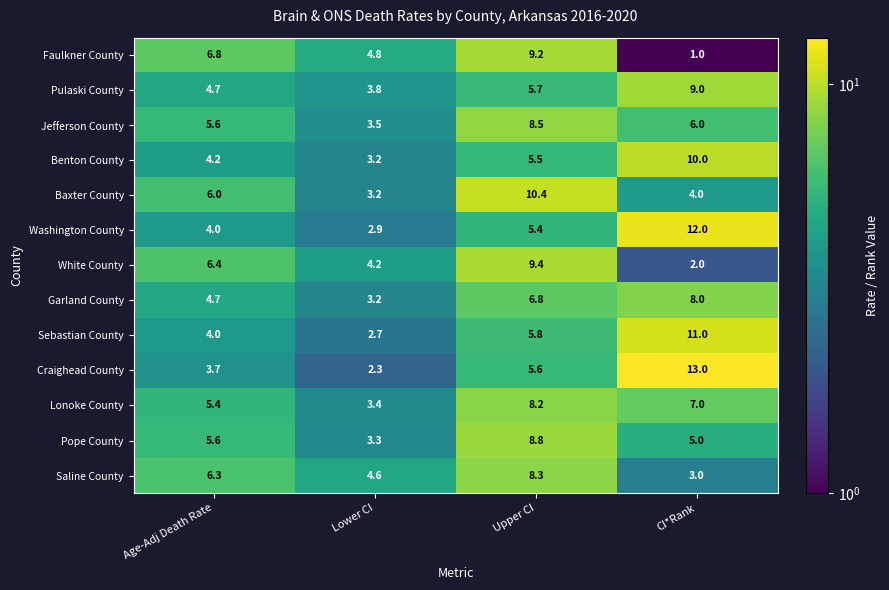

List the labels in order of White County value, largest first.

Upper CI, Age-Adj Death Rate, Lower CI, CI*Rank